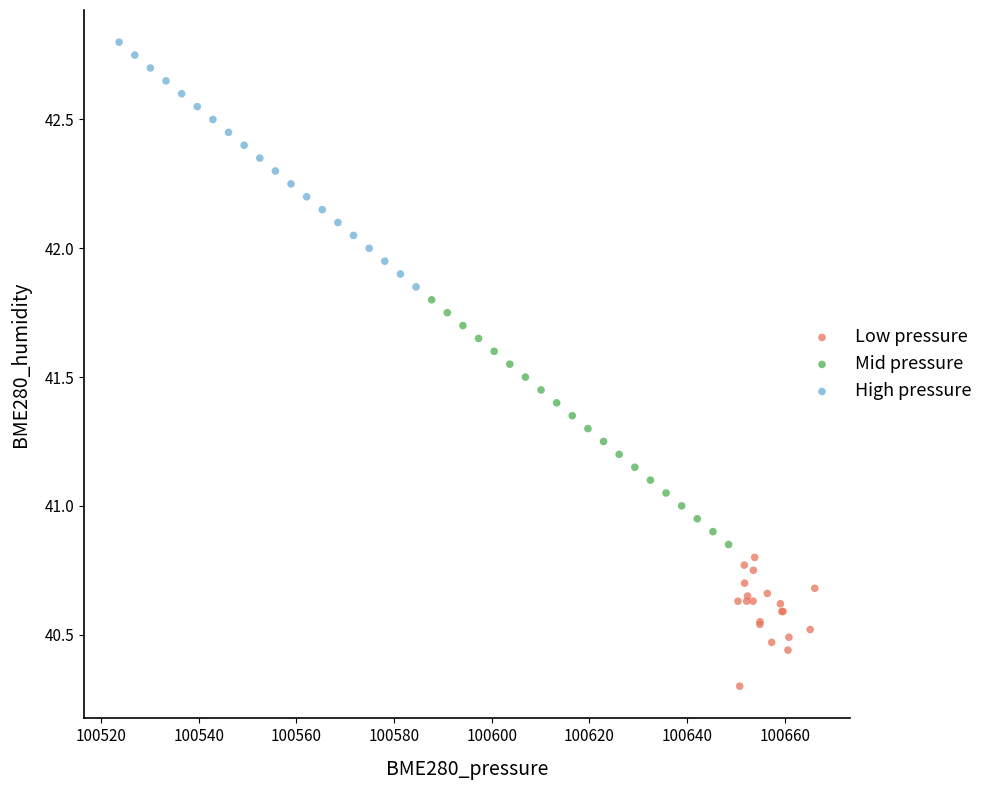

Which series reaches the minimum Y coordinate?

Low pressure